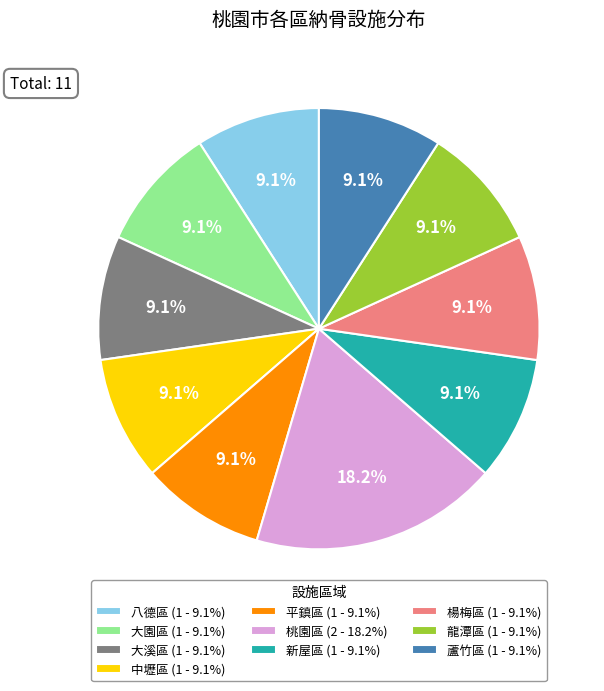

To the nearest percent, what is the difference between the 桃園區 and 大溪區 slice percentages?

9%